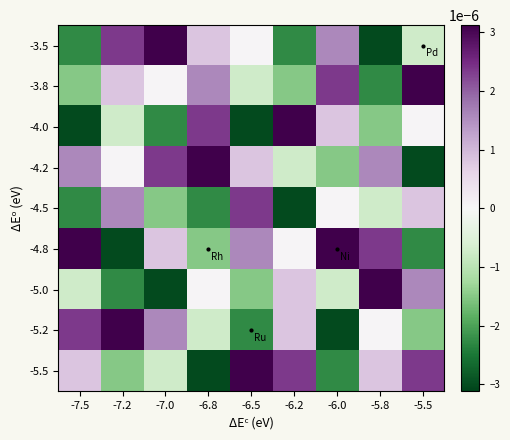

Which series changed the most between -6.8 and -5.5?

-4.2